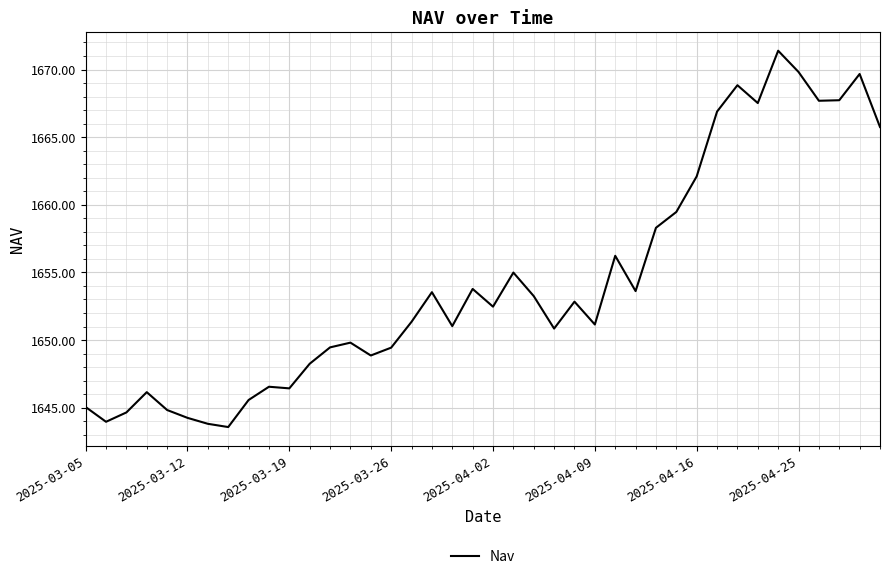

What is the difference between the maximum and minimum values?

27.8